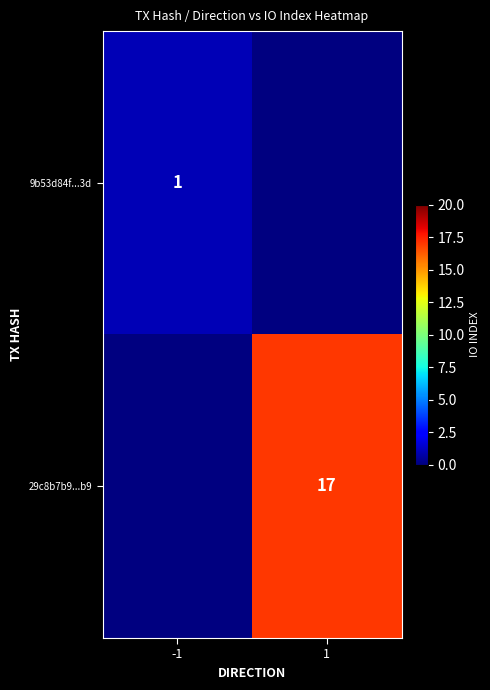

True or false: 29c8b7b9...b9 has a value of 17 at 1.

True